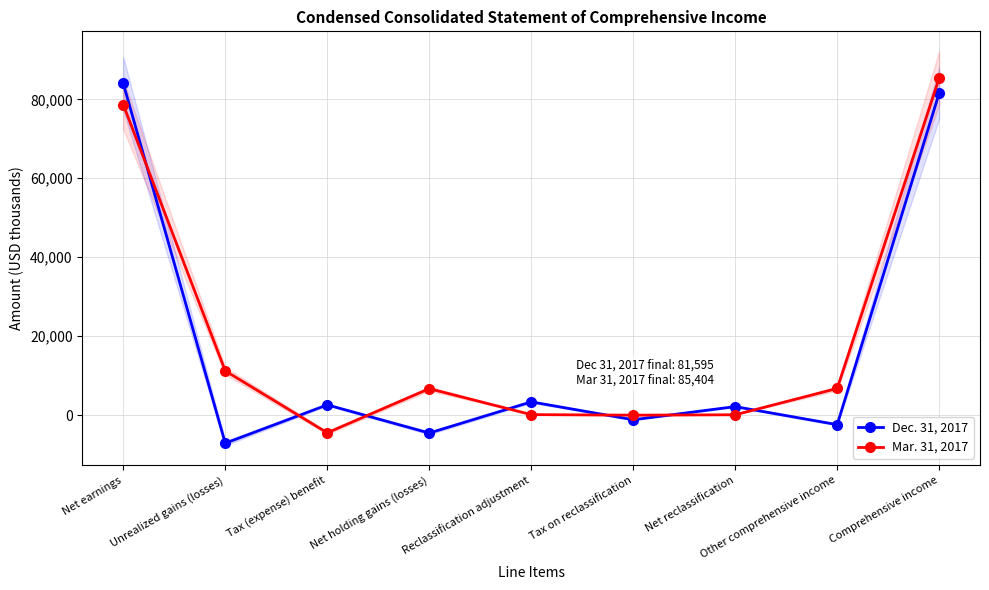

What is the sum of the Mar. 31, 2017 values at Other comprehensive income and Net reclassification?

6795